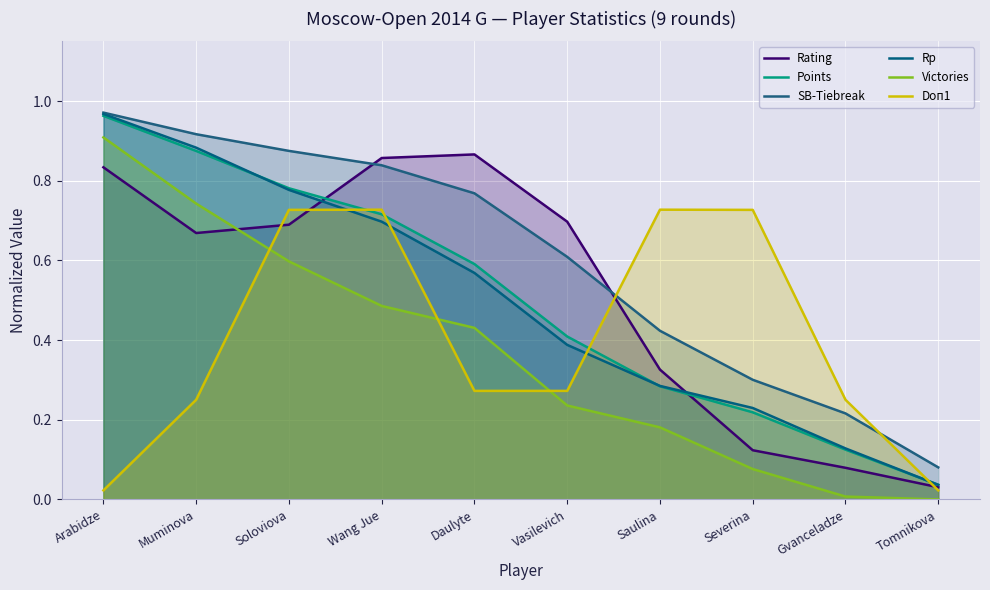

Reading left to right, transcribe all the data shown in this chart.

Rating: Arabidze=0.8	Muminova=0.7	Soloviova=0.7	Wang Jue=0.9	Daulyte=0.9	Vasilevich=0.7	Saulina=0.3	Severina=0.1	Gvanceladze=0.1	Tomnikova=0.0
Points: Arabidze=1.0	Muminova=0.9	Soloviova=0.8	Wang Jue=0.7	Daulyte=0.6	Vasilevich=0.4	Saulina=0.3	Severina=0.2	Gvanceladze=0.1	Tomnikova=0.0
SB-Tiebreak: Arabidze=1.0	Muminova=0.9	Soloviova=0.9	Wang Jue=0.8	Daulyte=0.8	Vasilevich=0.6	Saulina=0.4	Severina=0.3	Gvanceladze=0.2	Tomnikova=0.1
Rp: Arabidze=1.0	Muminova=0.9	Soloviova=0.8	Wang Jue=0.7	Daulyte=0.6	Vasilevich=0.4	Saulina=0.3	Severina=0.2	Gvanceladze=0.1	Tomnikova=0.0
Victories: Arabidze=0.9	Muminova=0.7	Soloviova=0.6	Wang Jue=0.5	Daulyte=0.4	Vasilevich=0.2	Saulina=0.2	Severina=0.1	Gvanceladze=0.0	Tomnikova=0.0
Doп1: Arabidze=0.0	Muminova=0.3	Soloviova=0.7	Wang Jue=0.7	Daulyte=0.3	Vasilevich=0.3	Saulina=0.7	Severina=0.7	Gvanceladze=0.3	Tomnikova=0.0